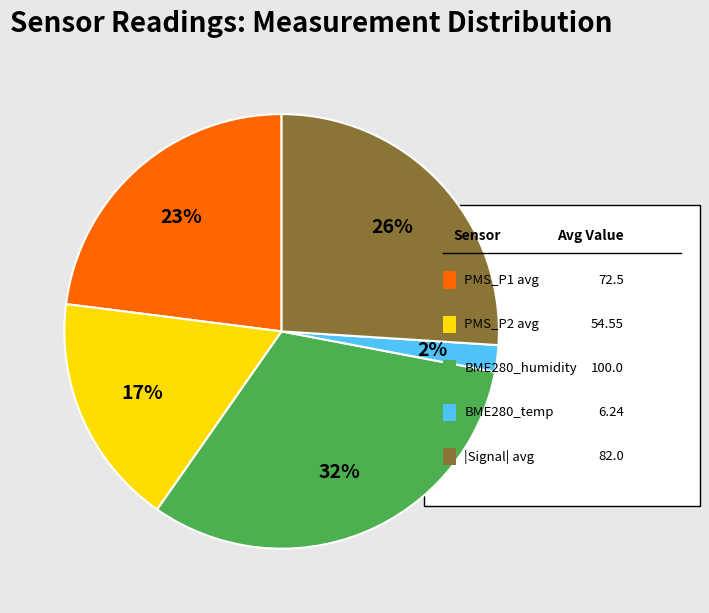

Does any single category account for the majority?

No